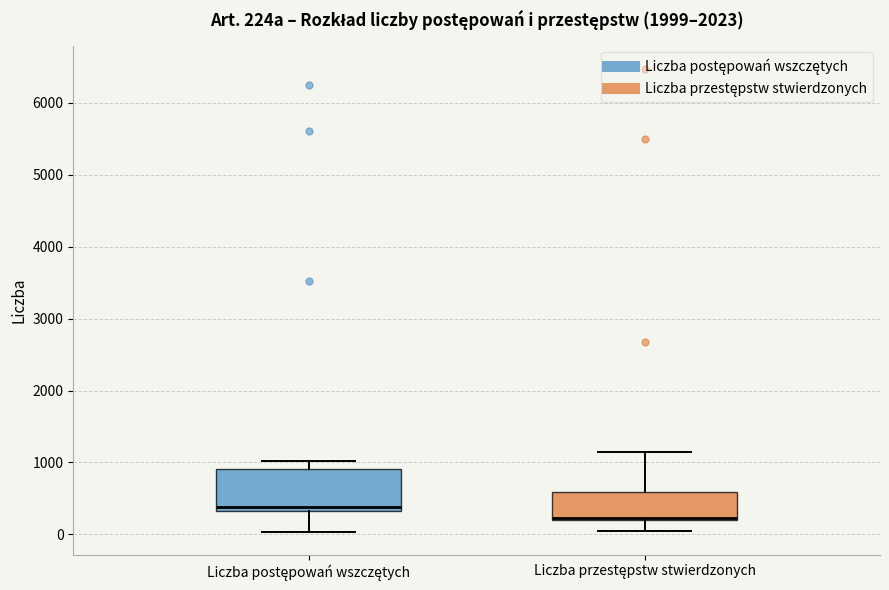

Which box is the tallest, from its lower edge to its upper edge?

Liczba postępowań wszczętych